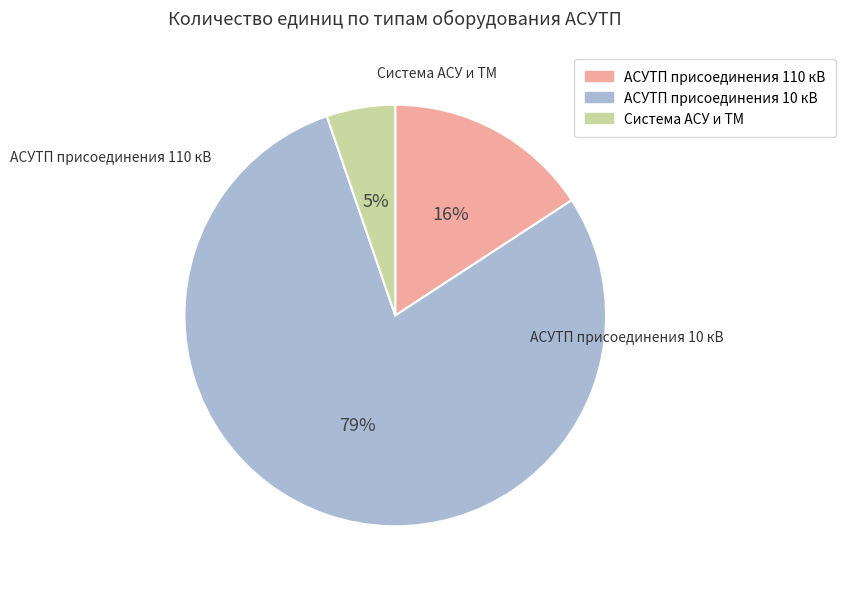

To the nearest percent, what percentage of the pie is Система АСУ и ТМ?

5%